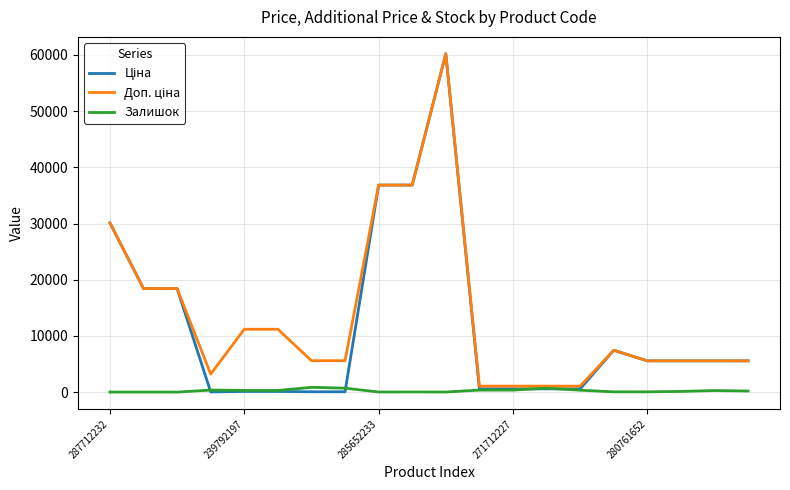

Does the chart display data point markers on the line(s)?

No